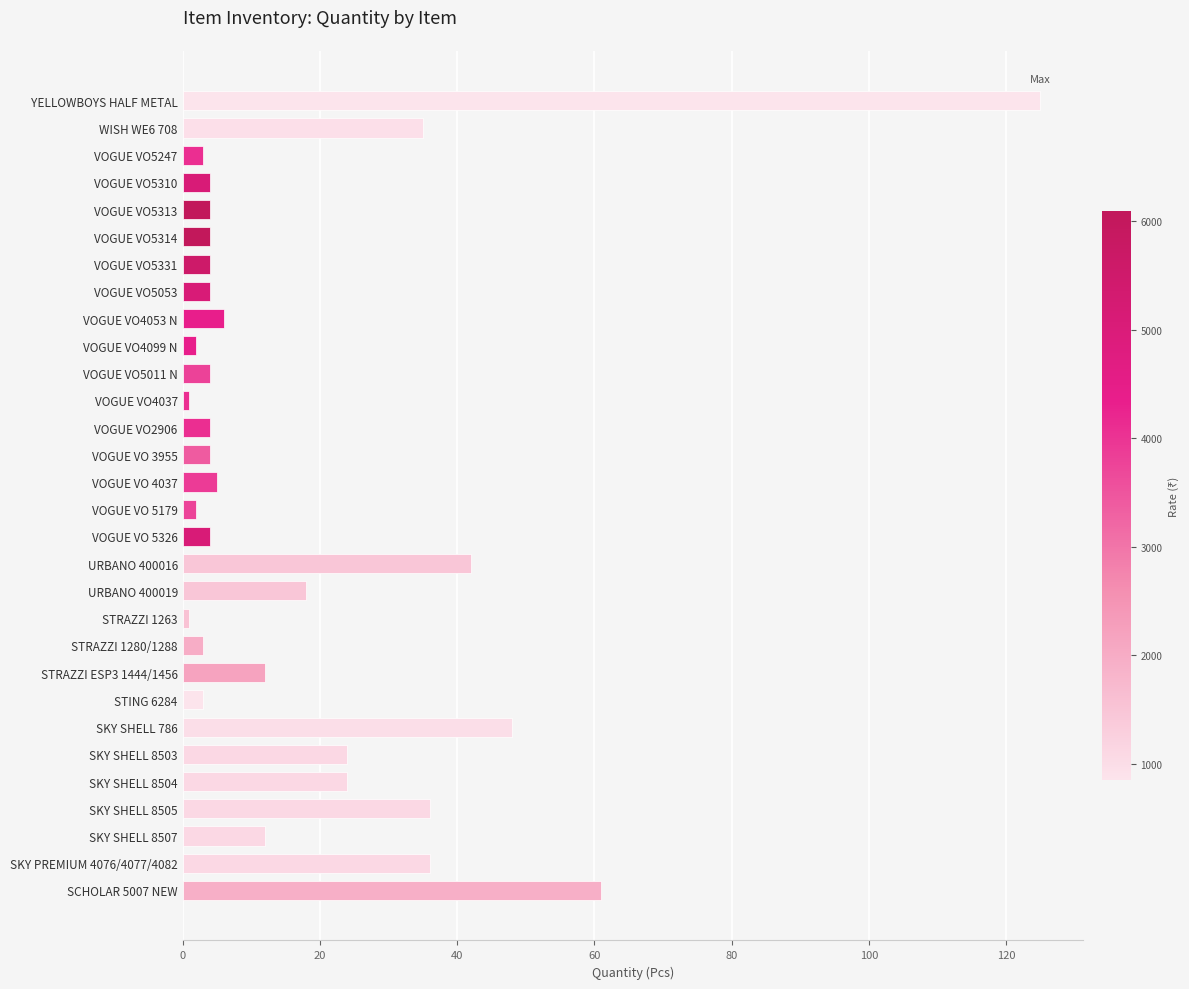

The value at SKY SHELL 8507 is 12. True or false?

True